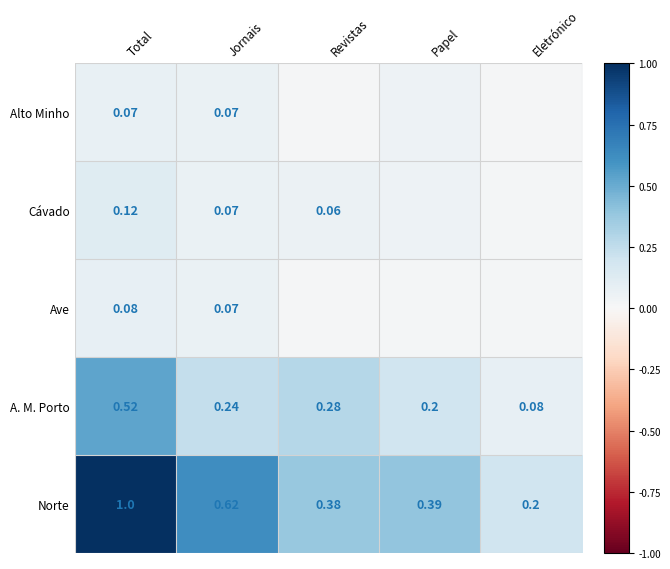

Between Jornais and Papel, which is larger?

Jornais